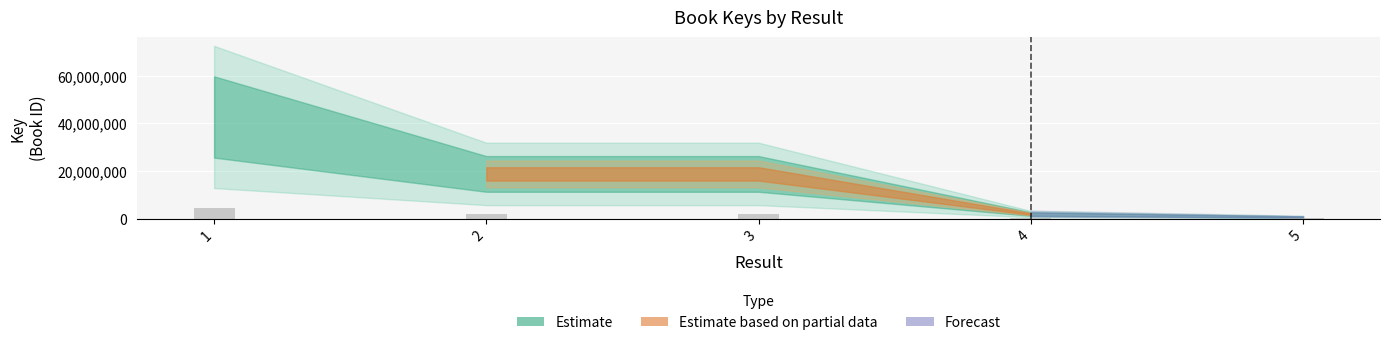

What is the maximum value shown in the chart?

4269221.3